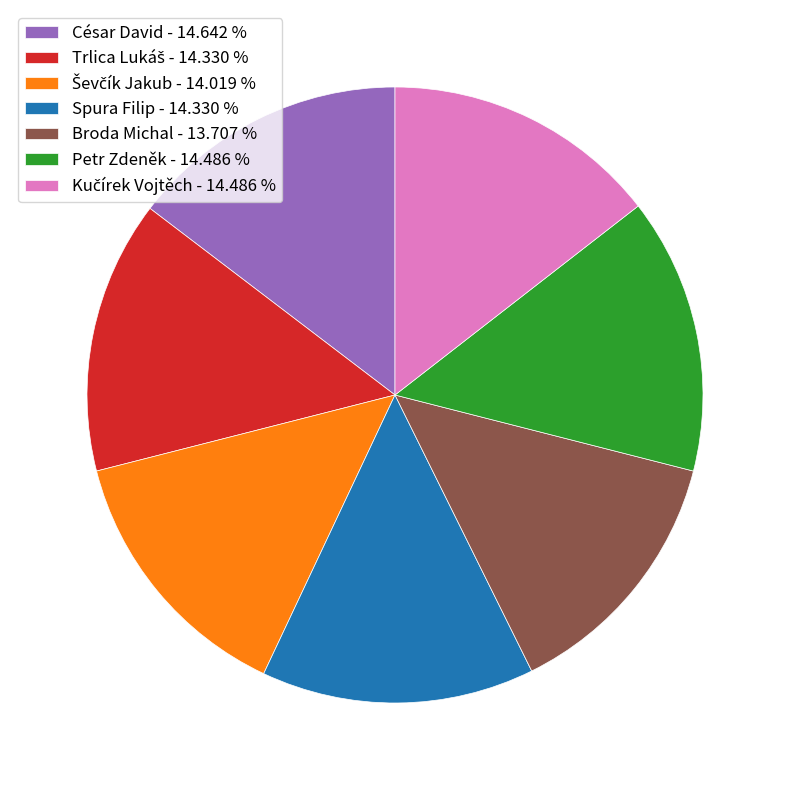

Does Petr Zdeněk - 14.486 % represent more than half of the total?

No